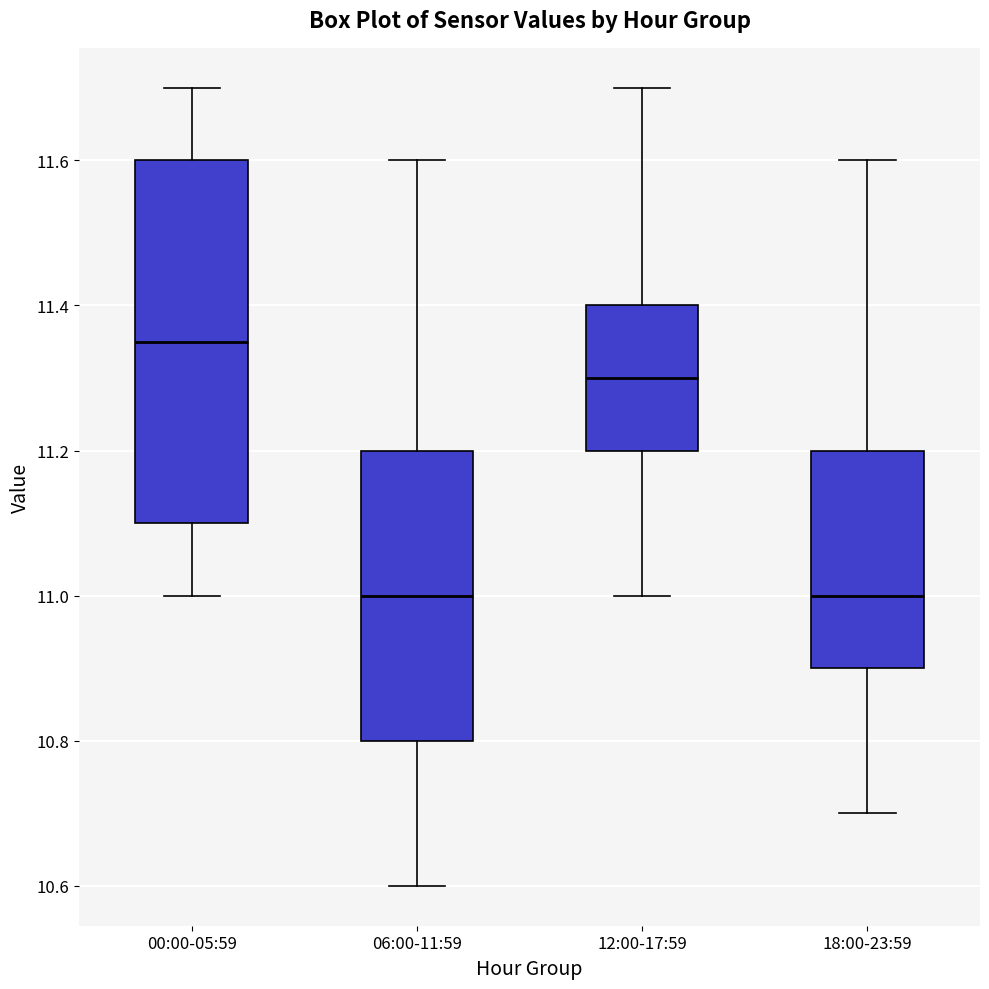

Reading left to right, read every box against the y-axis: the position of its median line, the range the box covers, and the ends of its whiskers. The values are not printed on the chart, so give them approximately, as read against the axis.

00:00-05:59: median 11.36, box 11.10 to 11.60, whiskers 11.00 to 11.70
06:00-11:59: median 11.00, box 10.80 to 11.20, whiskers 10.60 to 11.60
12:00-17:59: median 11.30, box 11.20 to 11.40, whiskers 11.00 to 11.70
18:00-23:59: median 11.00, box 10.90 to 11.20, whiskers 10.70 to 11.60